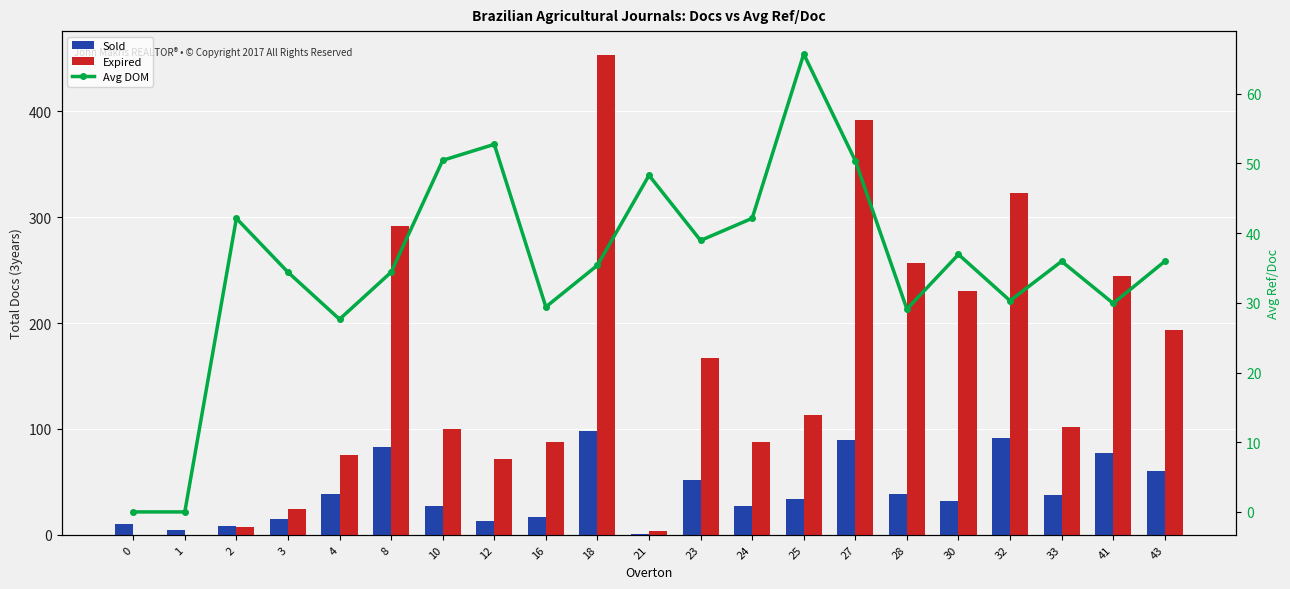

Reading right to left, transcribe all the data shown in this chart.

Sold: 60.0	77.0	38.0	91.0	32.0	39.0	90.0	34.0	27.0	52.0	1.0	98.0	17.0	13.0	27.0	83.0	39.0	15.0	8.0	5.0	10.0
Expired: 193.0	244.0	102.0	323.0	230.0	257.0	392.0	113.0	88.0	167.0	4.0	453.0	88.0	72.0	100.0	292.0	75.0	24.0	7.0	0.0	0.0
Avg DOM: 36.0	29.9	36.0	30.3	36.9	29.1	50.4	65.7	42.1	38.9	48.3	35.4	29.4	52.7	50.4	34.4	27.6	34.4	42.1	0.0	0.0